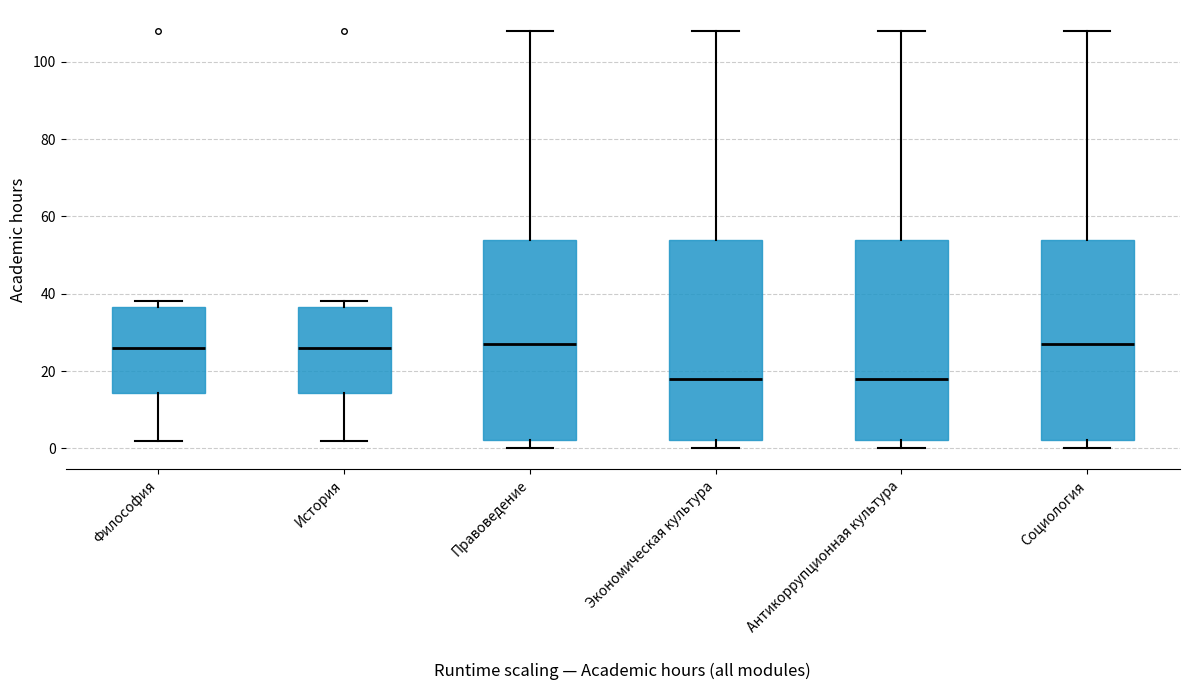

Reading left to right, transcribe this box plot: for each box, give where its median line is, the range the box spans, and where its two whiskers end, as read against the y-axis. The values are not printed on the chart, so give them approximately, as read against the axis.

Философия: median 26, box 14 to 36, whiskers 2 to 38
История: median 26, box 14 to 36, whiskers 2 to 38
Правоведение: median 28, box 2 to 54, whiskers 0 to 108
Экономическая культура: median 18, box 2 to 54, whiskers 0 to 108
Антикоррупционная культура: median 18, box 2 to 54, whiskers 0 to 108
Социология: median 28, box 2 to 54, whiskers 0 to 108